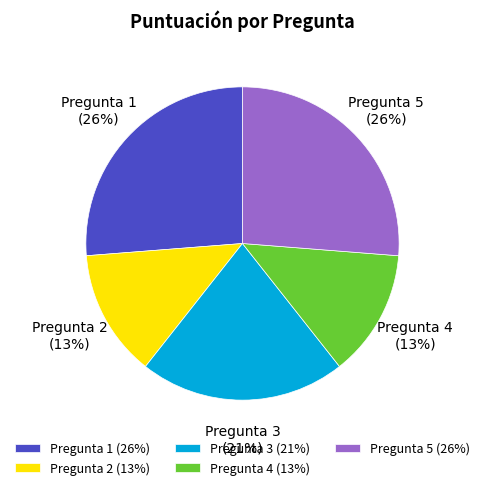

To the nearest percent, what percentage of the pie is Pregunta 3?

21%